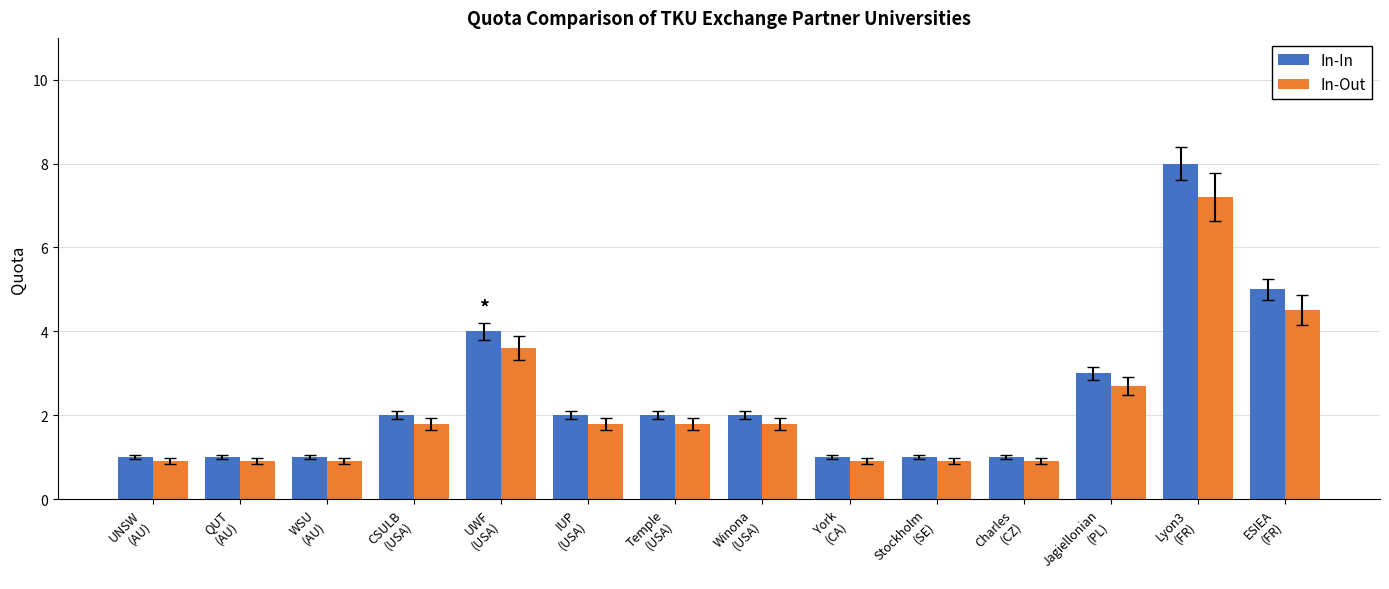

What is the label of the 1st bar from the right?

ESIEA
(FR)